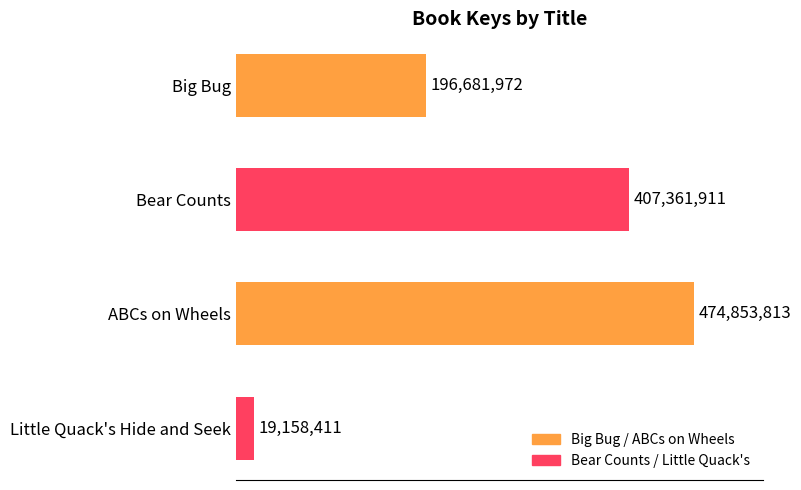

What is the sum of all values?

1098056107